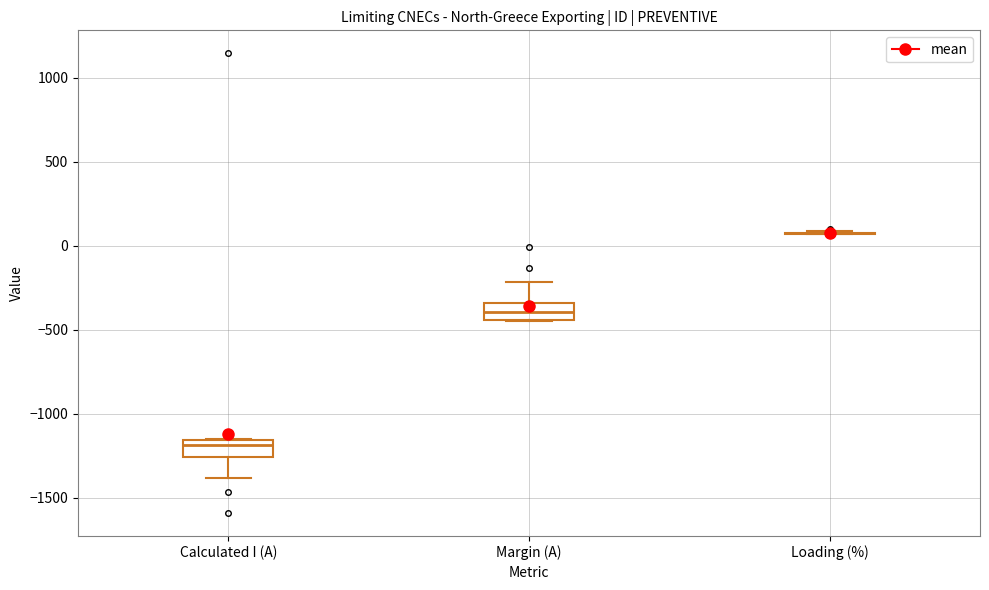

Reading left to right, read every box against the y-axis: the position of its median line, the range the box covers, and the ends of its whiskers. The values are not printed on the chart, so give them approximately, as read against the axis.

Calculated I (A): median -1200, box -1250 to -1150, whiskers -1400 to -1150
Margin (A): median -400, box -450 to -350, whiskers -450 to -200
Loading (%): box collapsed to a line at 100, whiskers 50 to 100